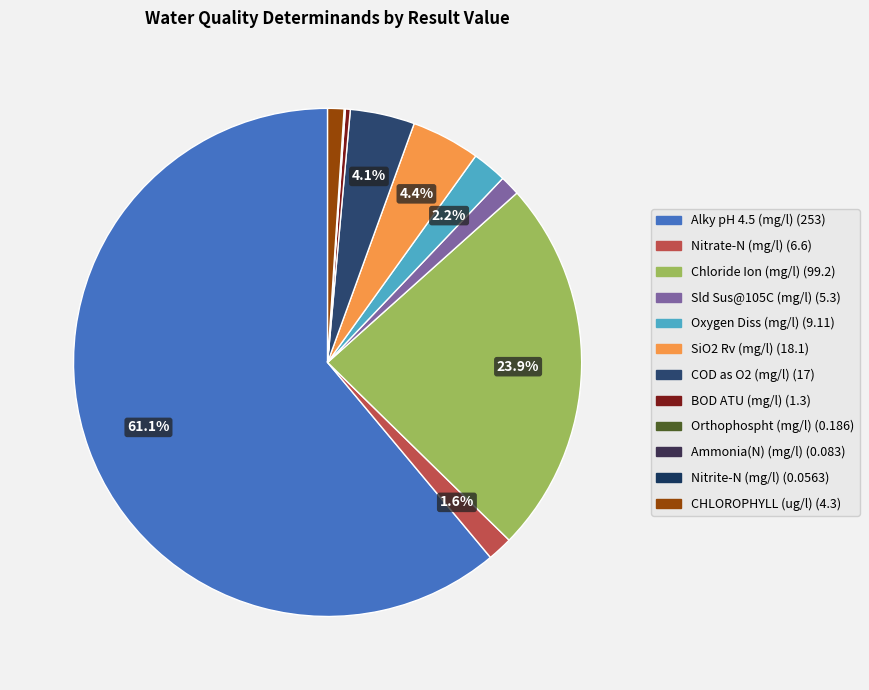

Which has a higher value, Chloride Ion (mg/l) or Oxygen Diss (mg/l)?

Chloride Ion (mg/l)